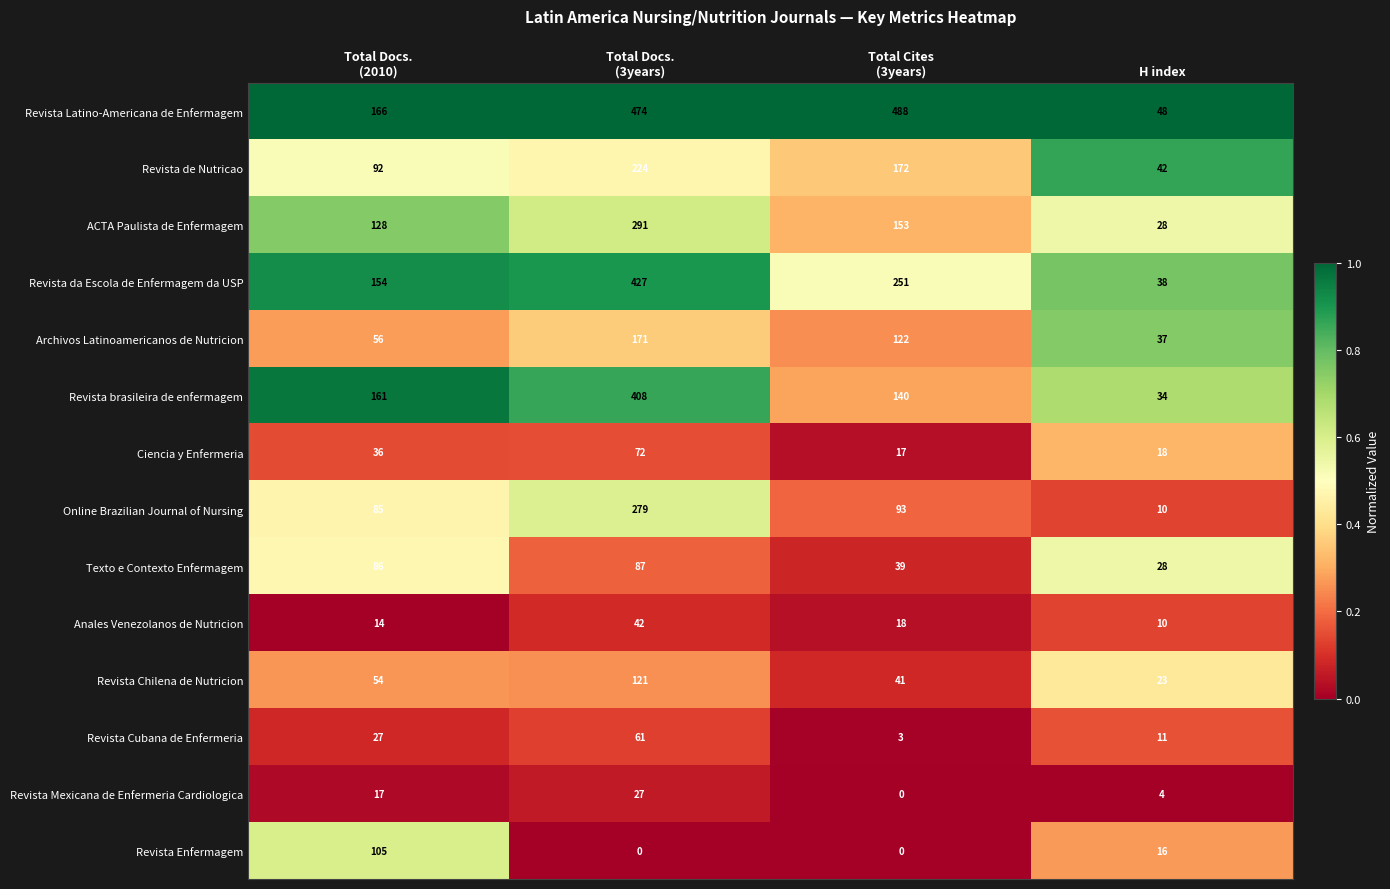

Which series has the widest spread of values?

Revista Latino-Americana de Enfermagem